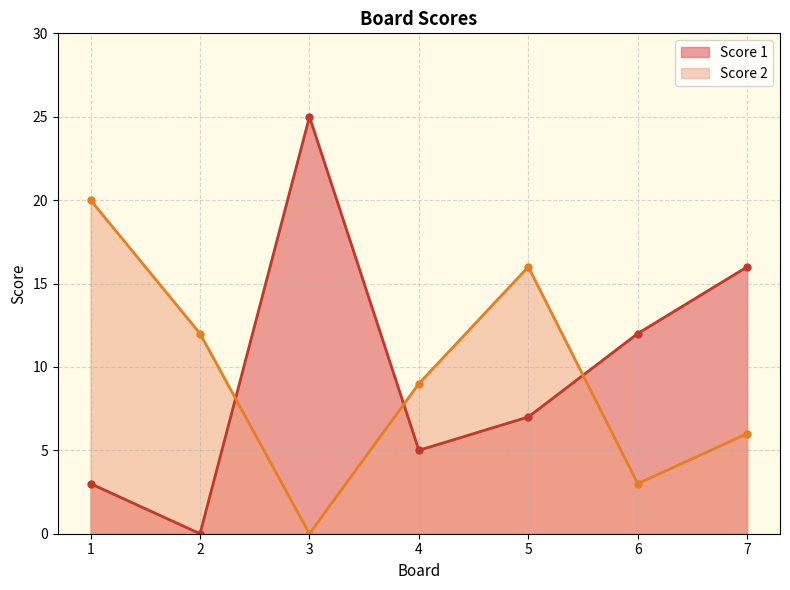

At which label does Score 1 first exceed 7?

3